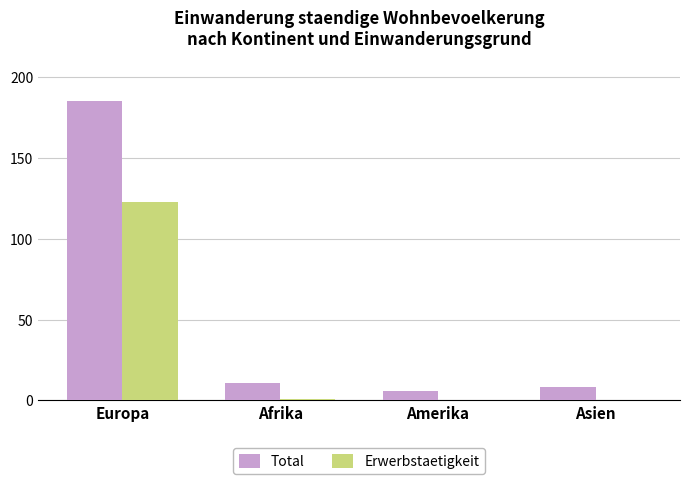

What is the highest value of the Erwerbstaetigkeit series?

123